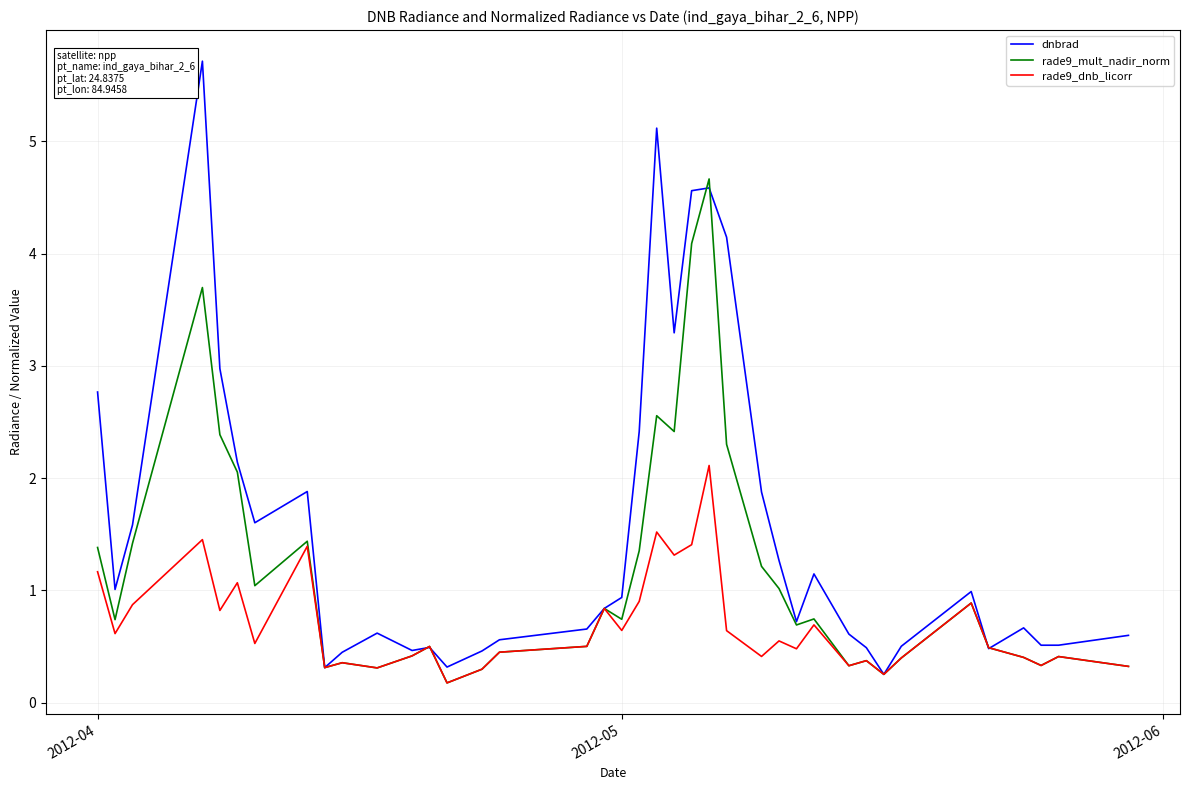

List the series in order of their overall mean, highest first.

dnbrad, rade9_mult_nadir_norm, rade9_dnb_licorr